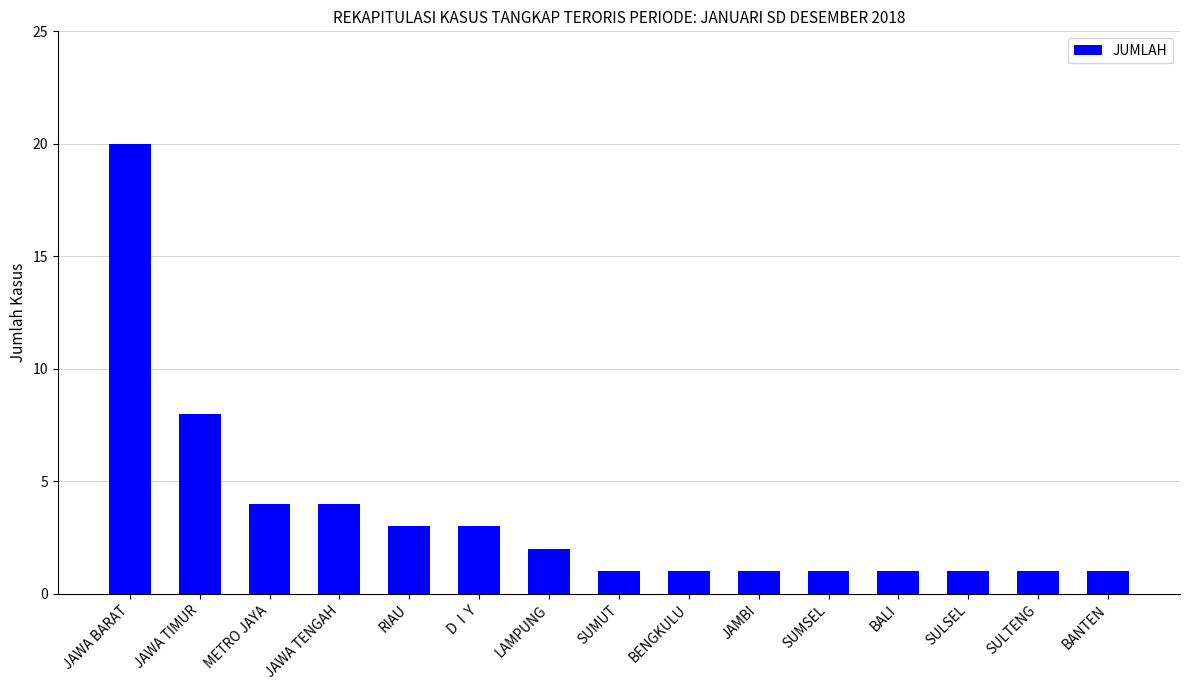

What position from the left is D  I  Y?

6